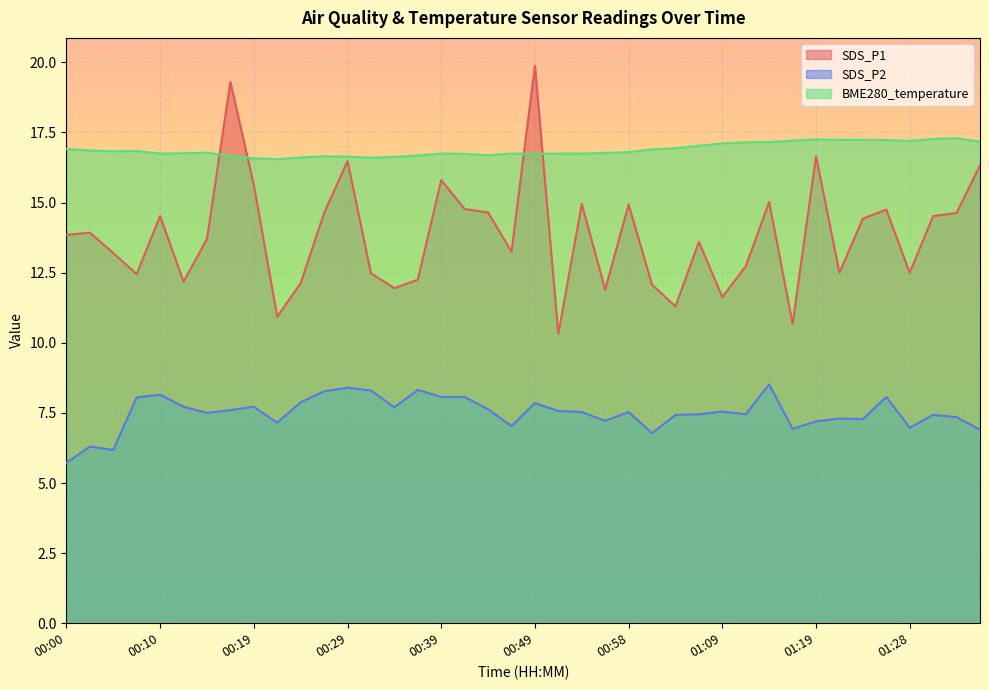

What is the average value of the BME280_temperature series?

16.9